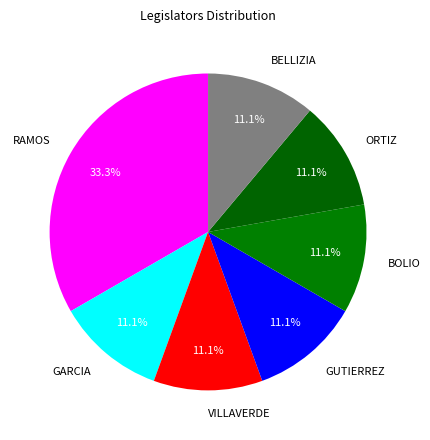

What percentage do BELLIZIA and GUTIERREZ together represent?

22.2%